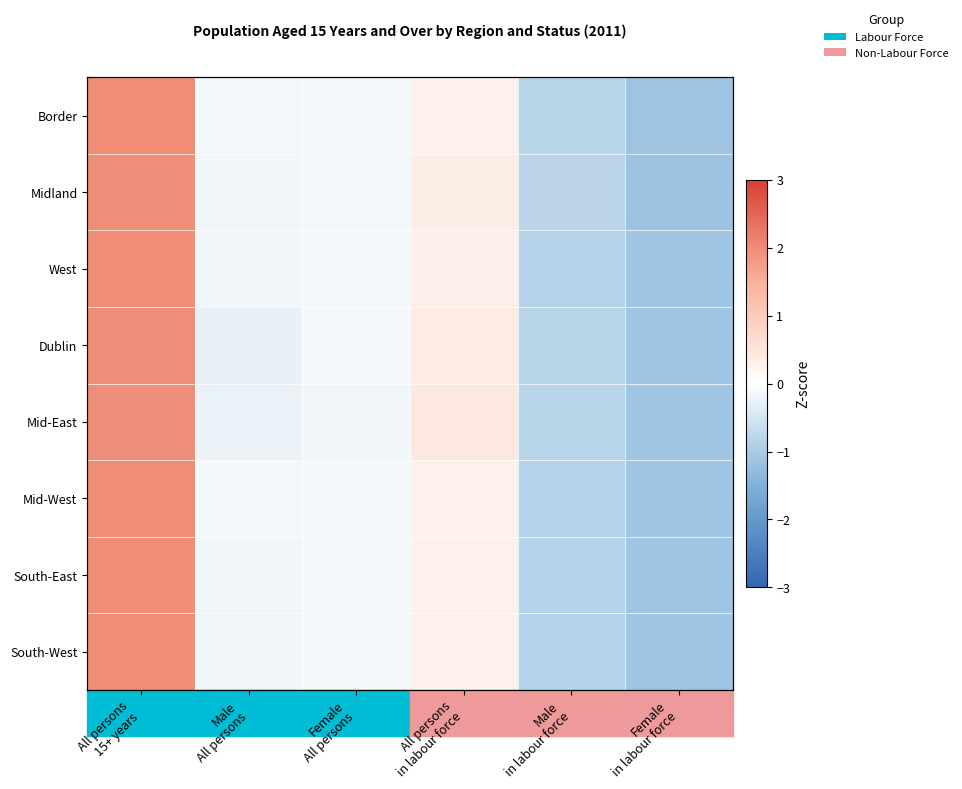

How many positive values does the Dublin series have?

2